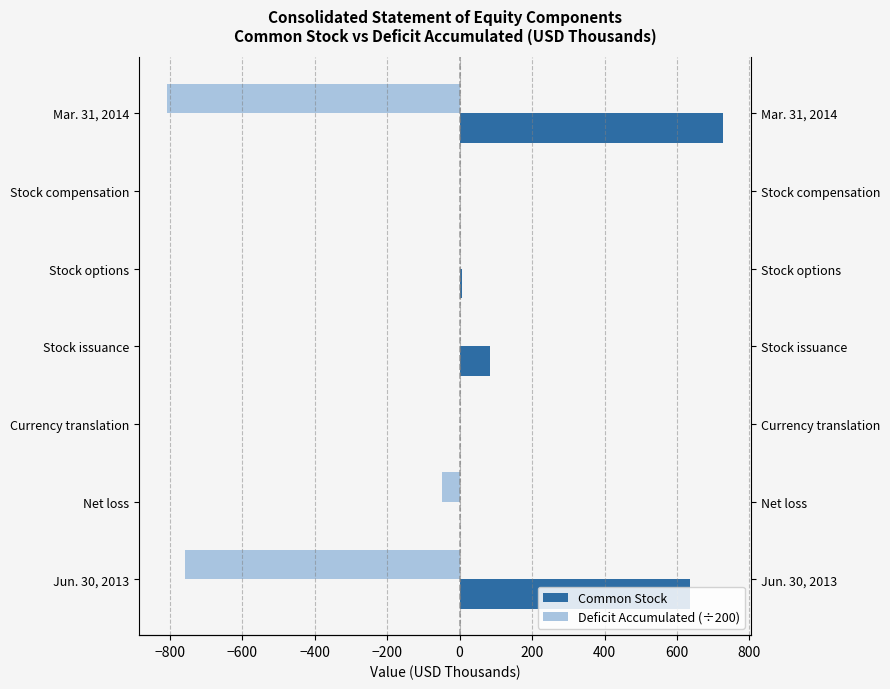

Reading left to right, transcribe all the data shown in this chart.

Common Stock: 636.0	0.0	0.0	84.0	7.0	0.0	727.0
Deficit Accumulated (÷200): -758.7	-48.7	0.0	0.0	0.0	0.0	-807.4